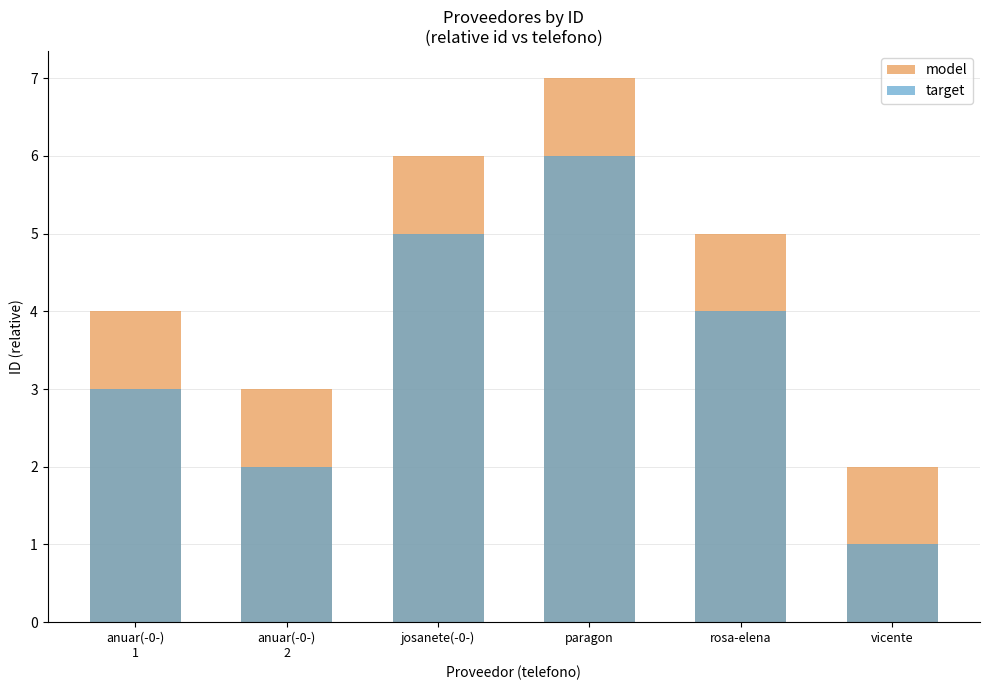

Is it true that target equals 3 at anuar(-0-)
2?

False